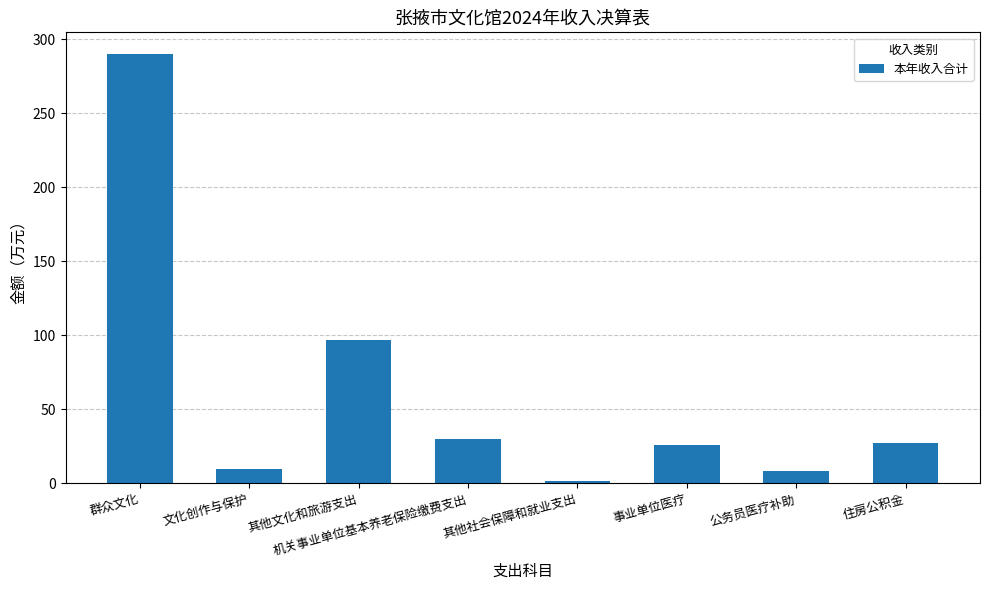

Are the bars grouped side by side (vs. stacked)?

No